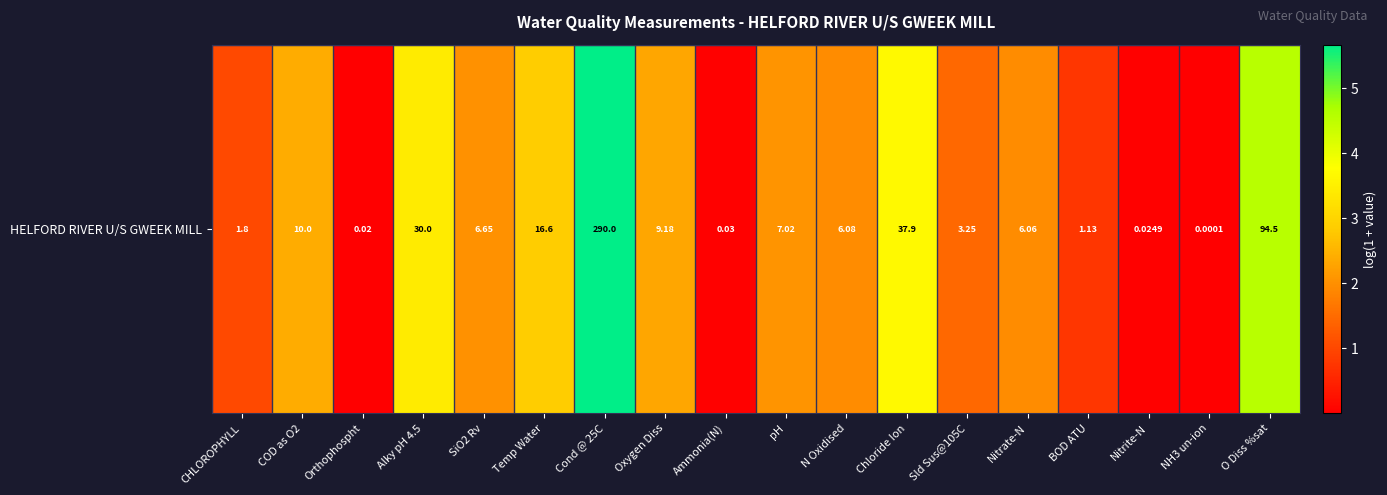

Read the value at Chloride Ion.

3.7